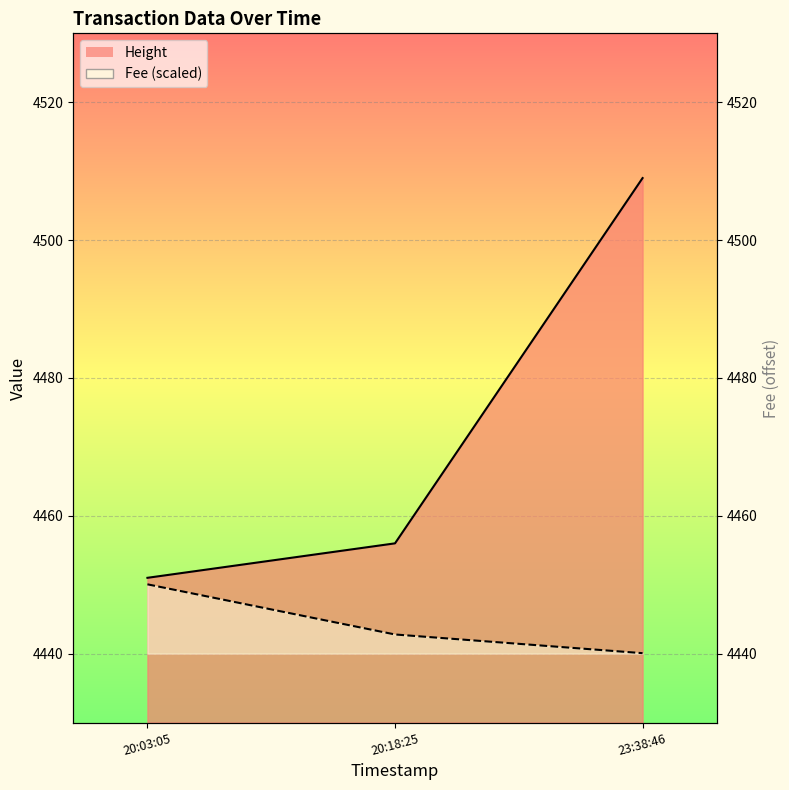

At which label does Height first exceed 4442?

20:03:05